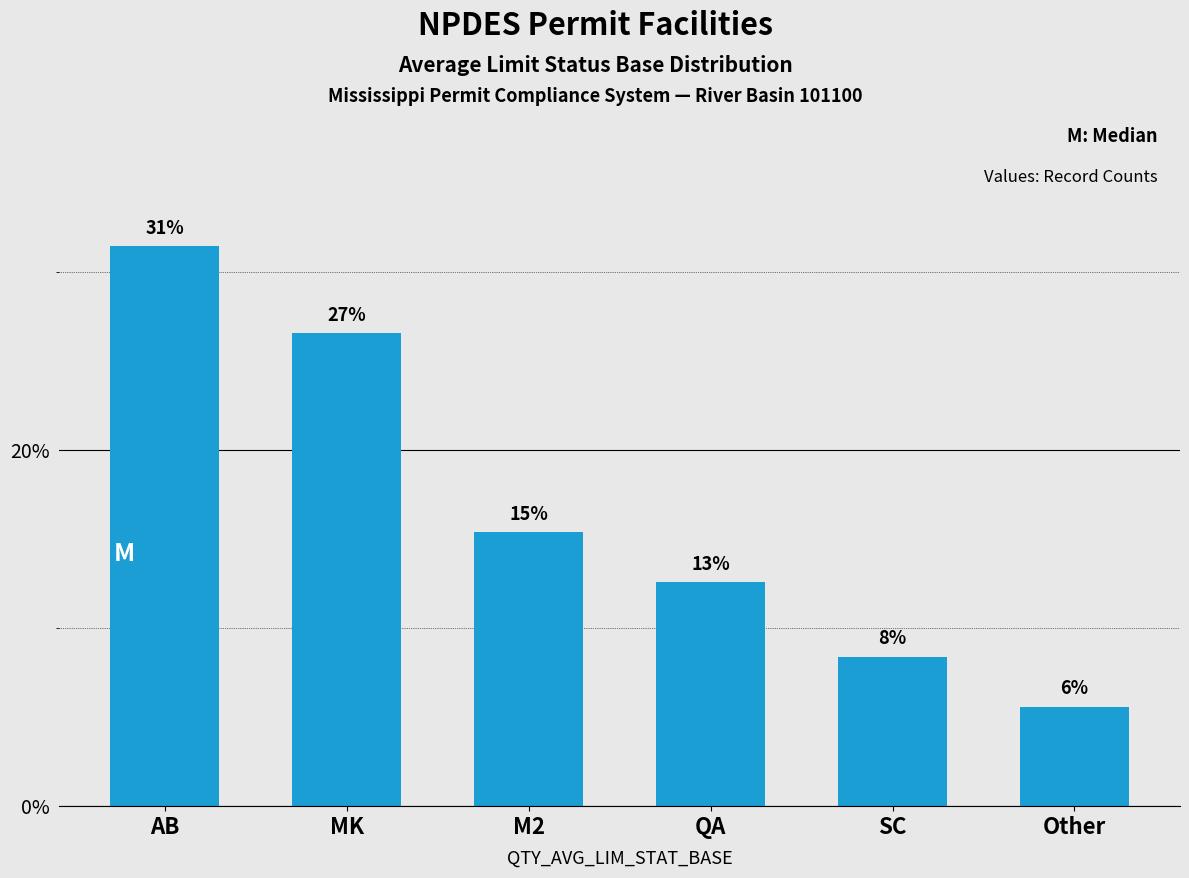

How many bars are there in total?

6